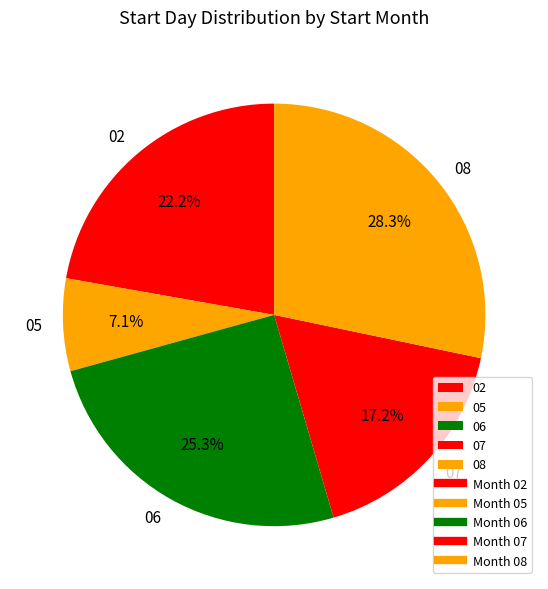

What percentage is the 08 slice, to the nearest percent?

28%